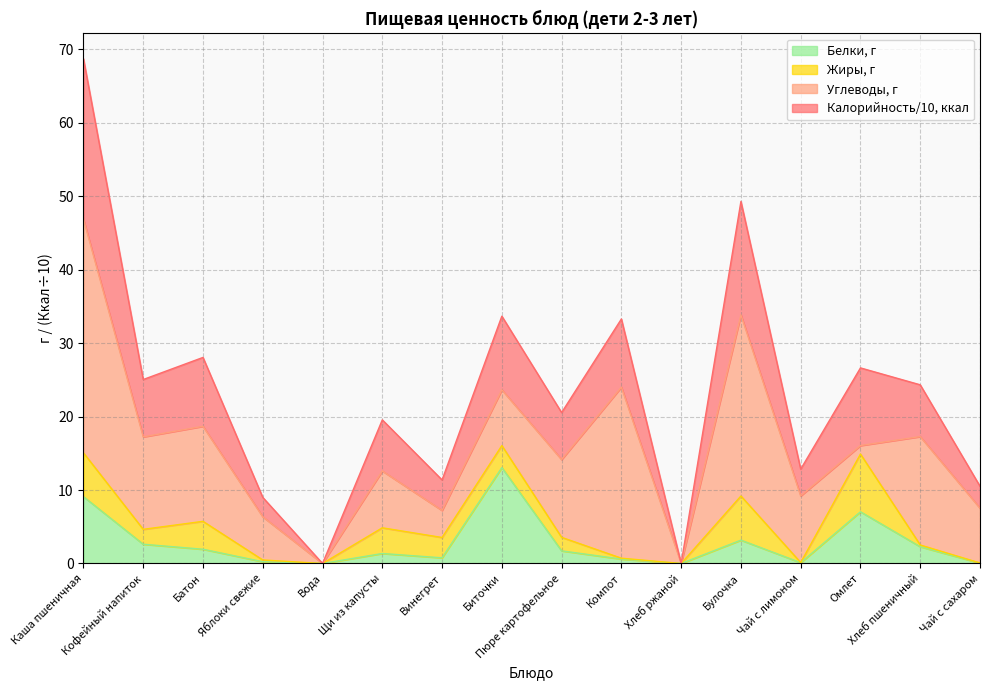

What is the difference between the maximum and minimum values in the Калорийность, ккал series?

68.7